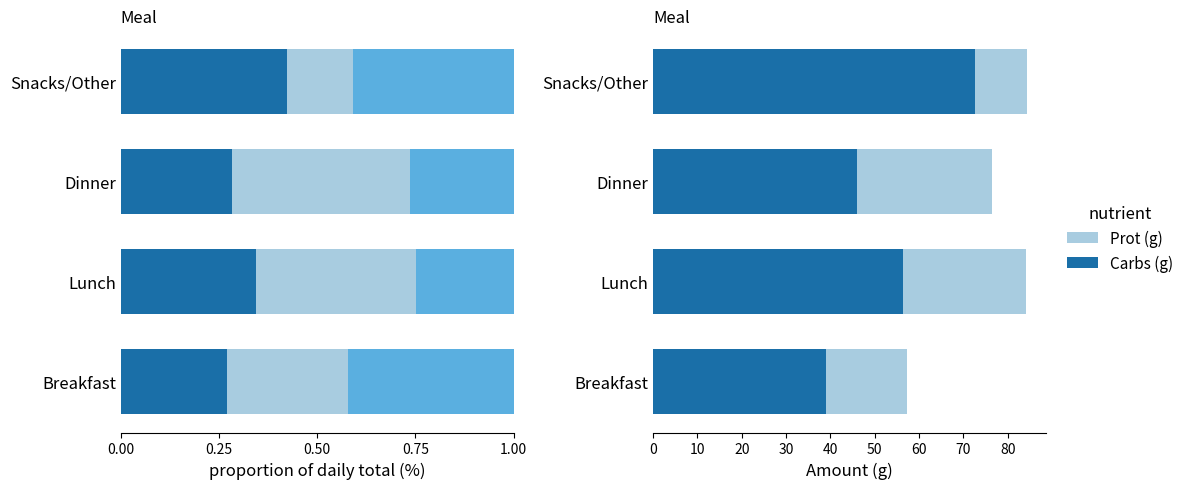

Which series has the largest total across all categories?

Carbs (g)